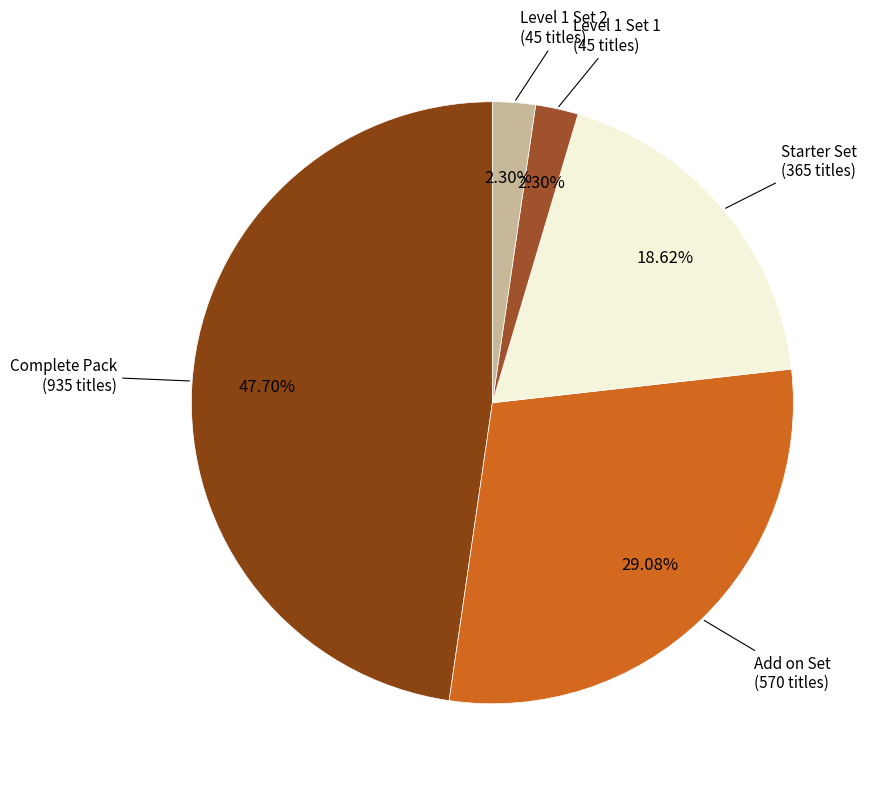

Is there any slice that represents more than half of the pie?

No